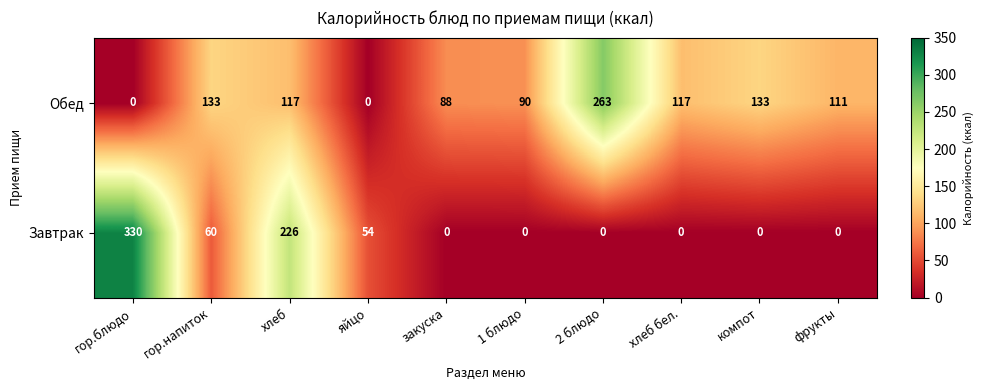

What is the approximate value of Обед at хлеб, to the nearest 50?

100